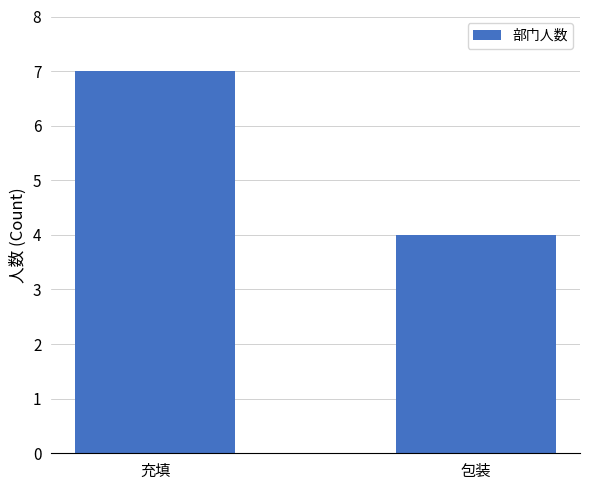

How many values are between 4 and 7?

2